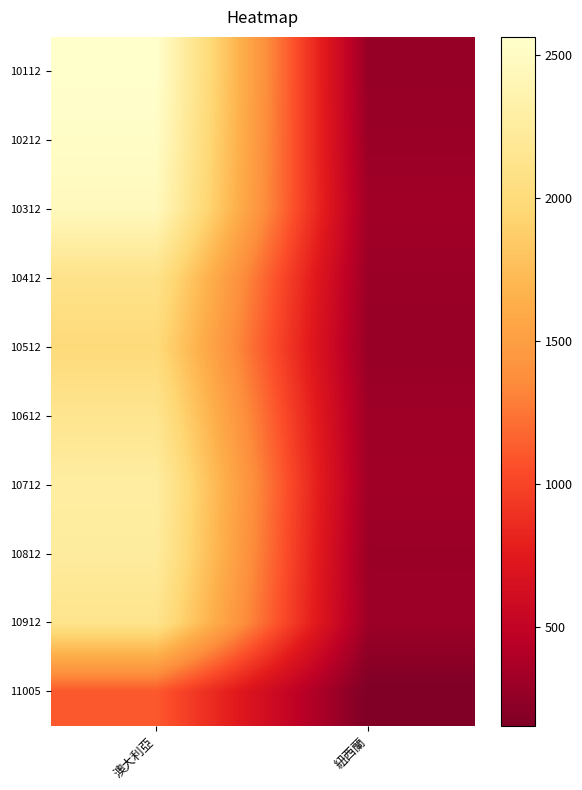

Between 澳大利亞 and 紐西蘭, which is larger?

澳大利亞